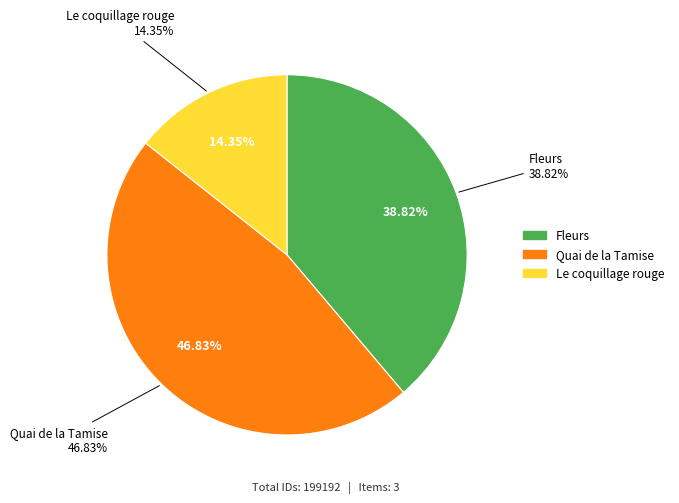

Is there a majority slice in this chart?

No